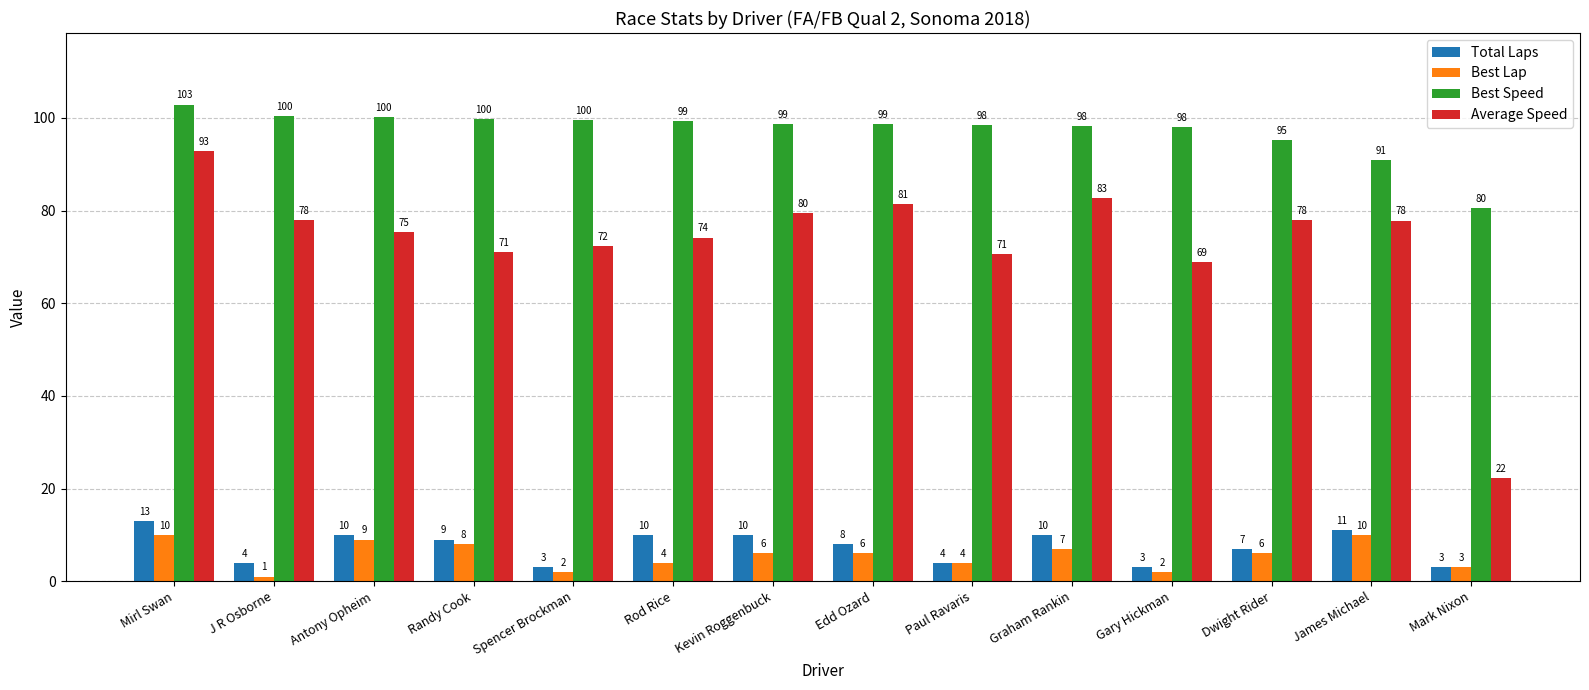

At how many categories does at least one series exceed 47?

14